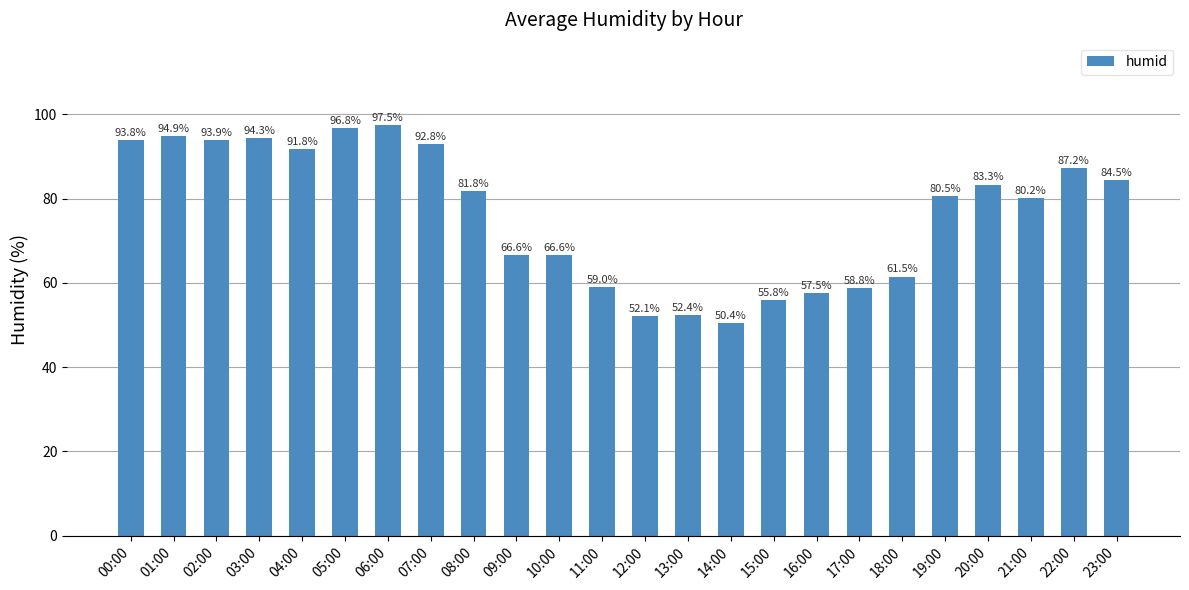

The value at 11:00 is 25.1. True or false?

False